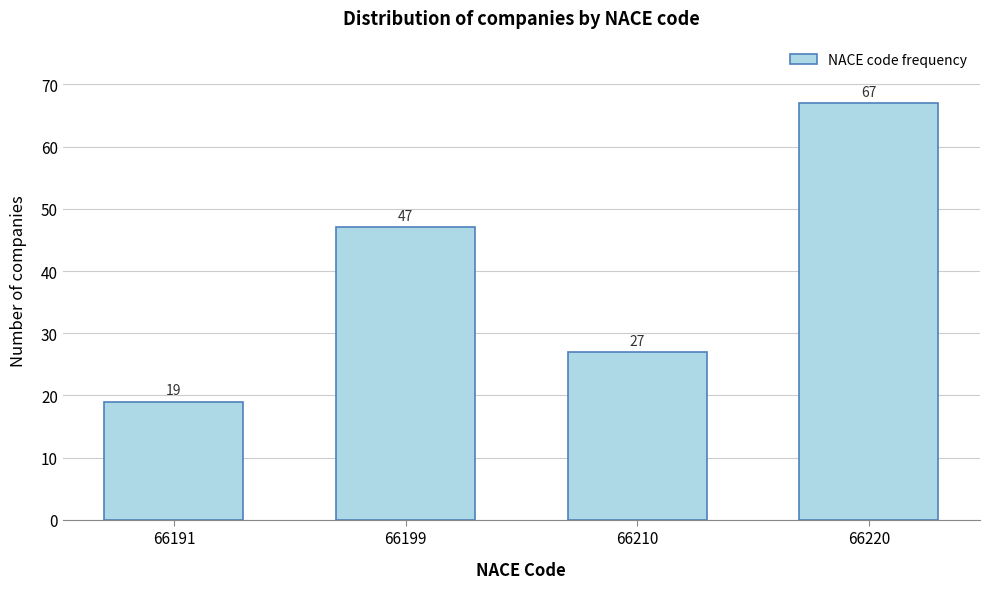

Reading left to right, what are all the values shown in this chart?

66191=19	66199=47	66210=27	66220=67